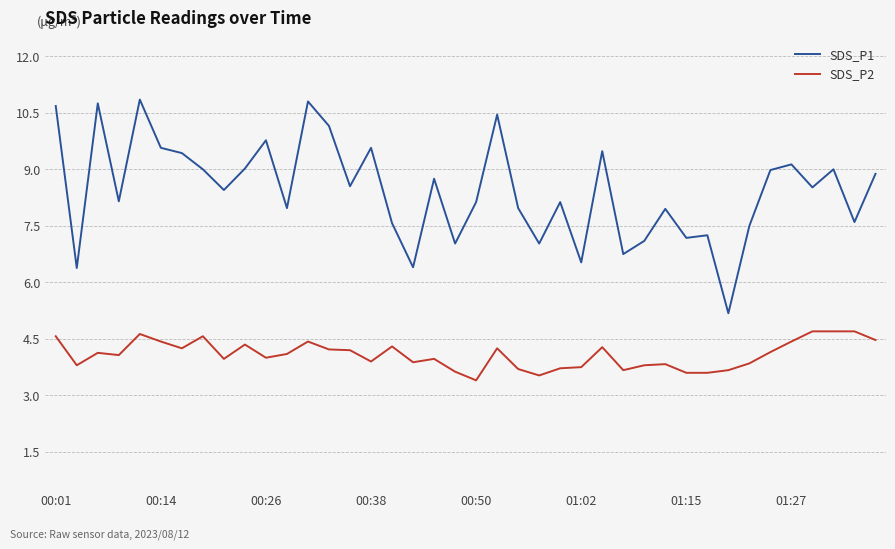

True or false: SDS_P1 and SDS_P2 cross at least once.

False